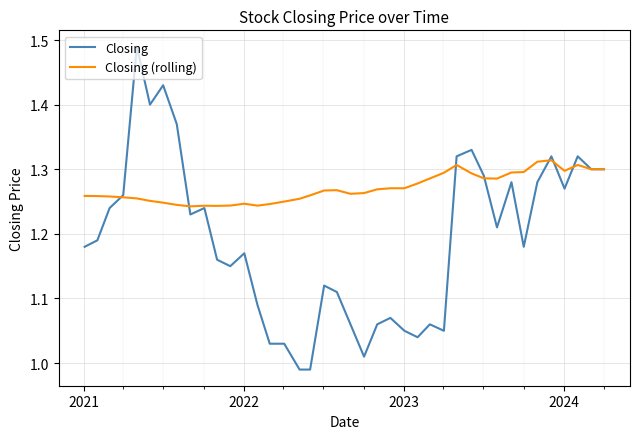

Rank the series by their average value, from highest to lowest.

Closing (rolling), Closing